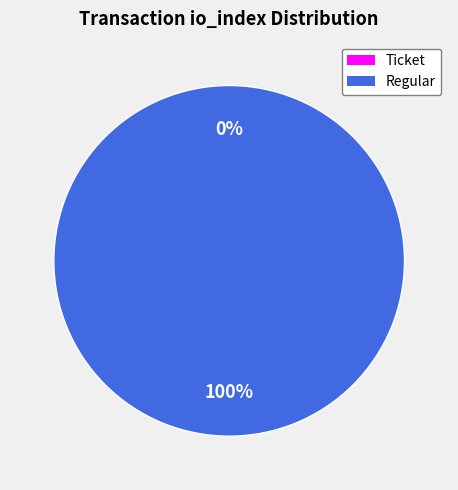

True or false: Ticket (io_index=0) accounts for 0% of the total.

True